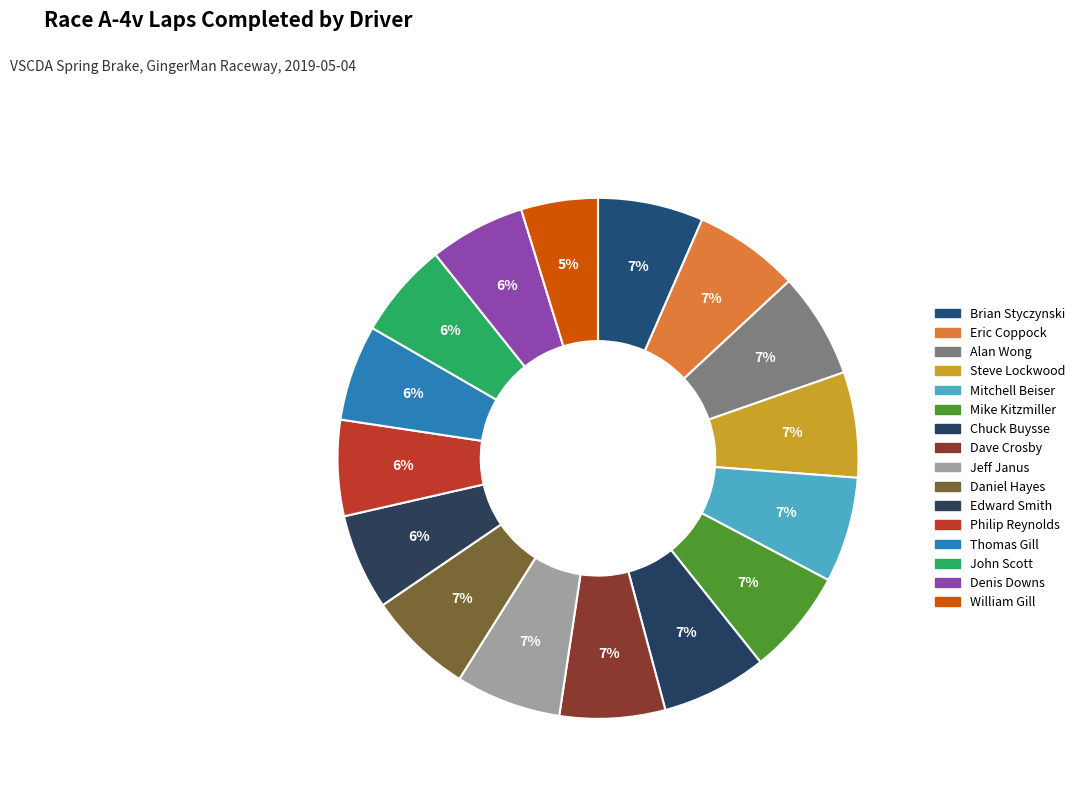

What is the total percentage of Edward Smith and Jeff Janus?

12.5%